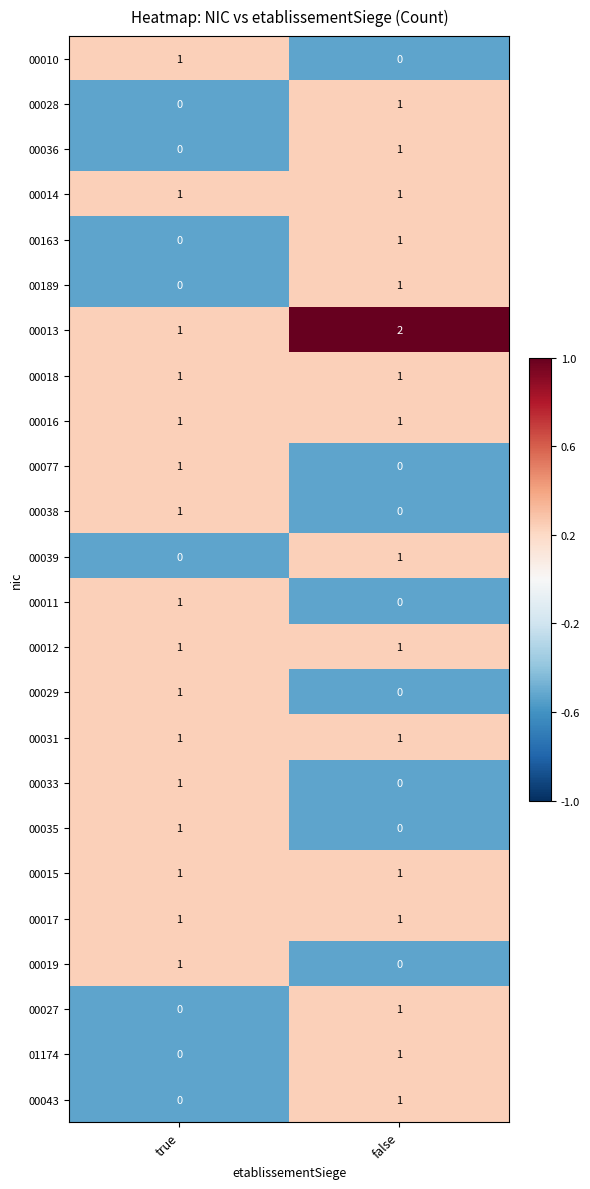

How many data points does each series have?

2